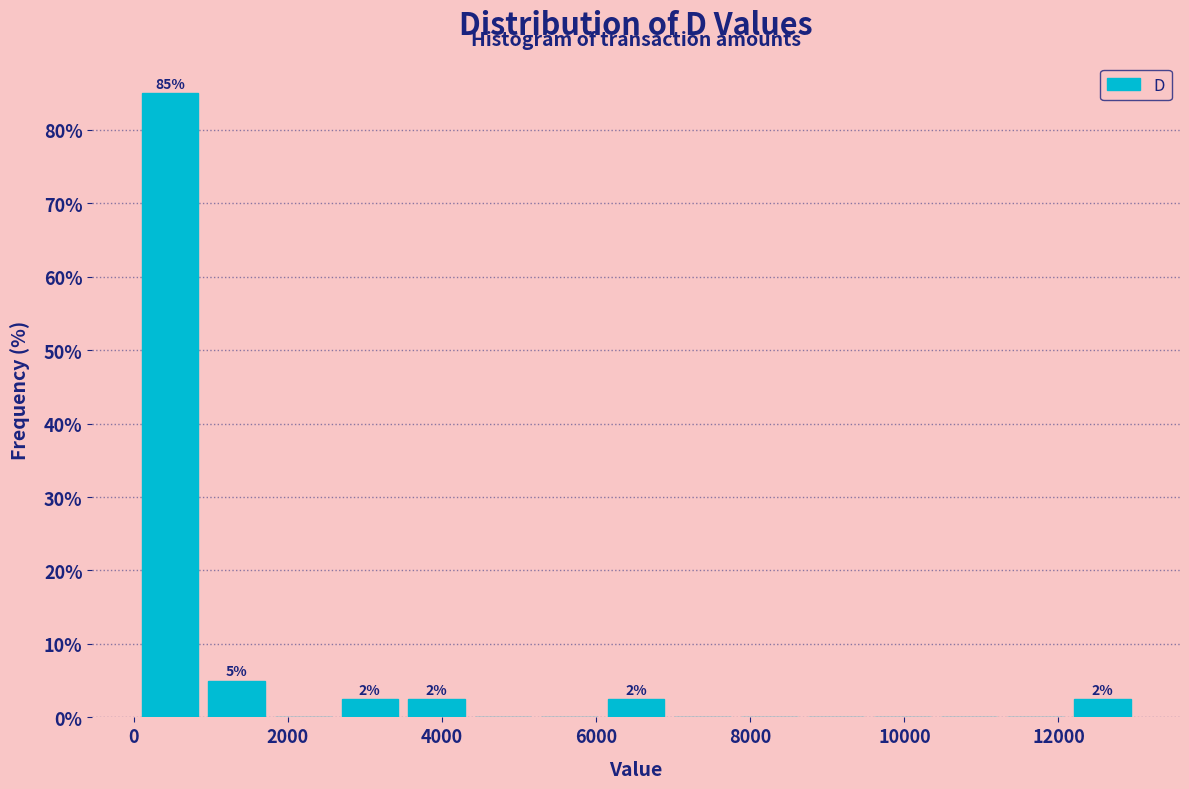

Which range on the x-axis has the tallest bar?

0 to 1000